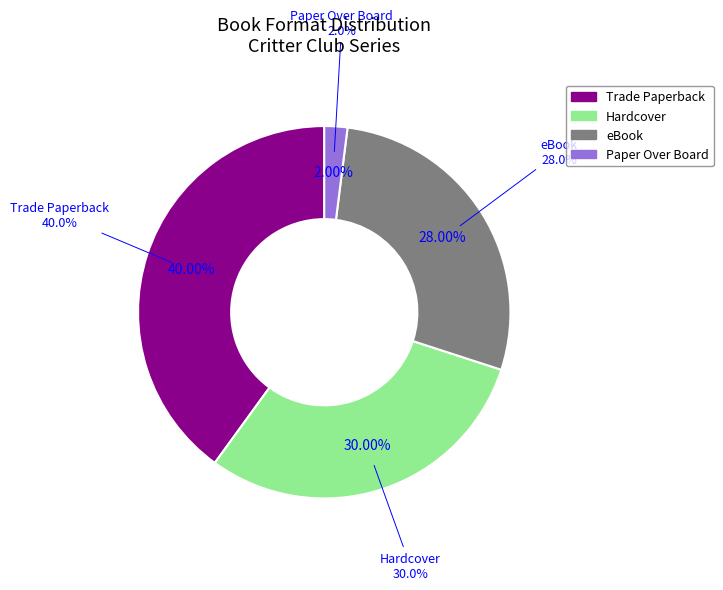

To the nearest percent, what is the combined percentage of eBook and Trade Paperback?

68%